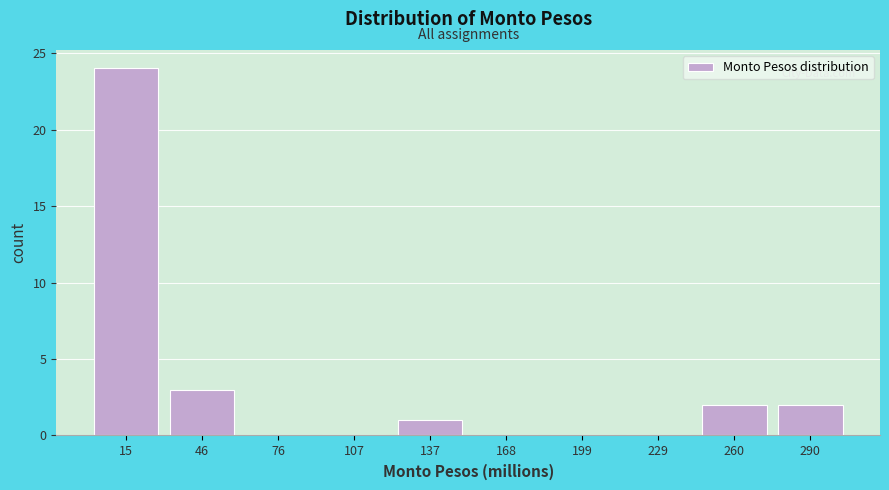

How tall is the bar that spans 120 to 155 on the x-axis? Neither the bar edges nor the heights are printed on the chart, so give them approximately, as read against the axes.

1